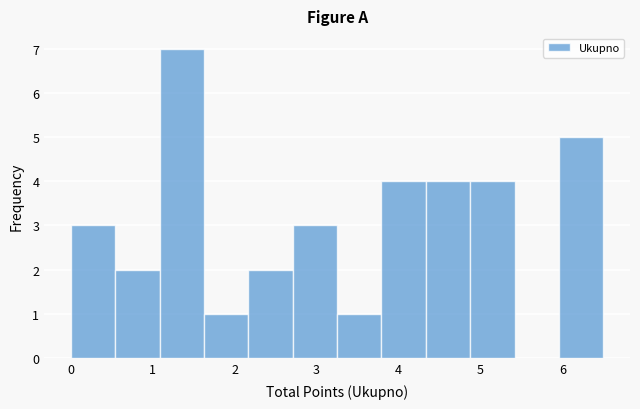

How tall is the bar that spans 4.3 to 4.9 on the x-axis? Neither the bar edges nor the heights are printed on the chart, so give them approximately, as read against the axes.

4